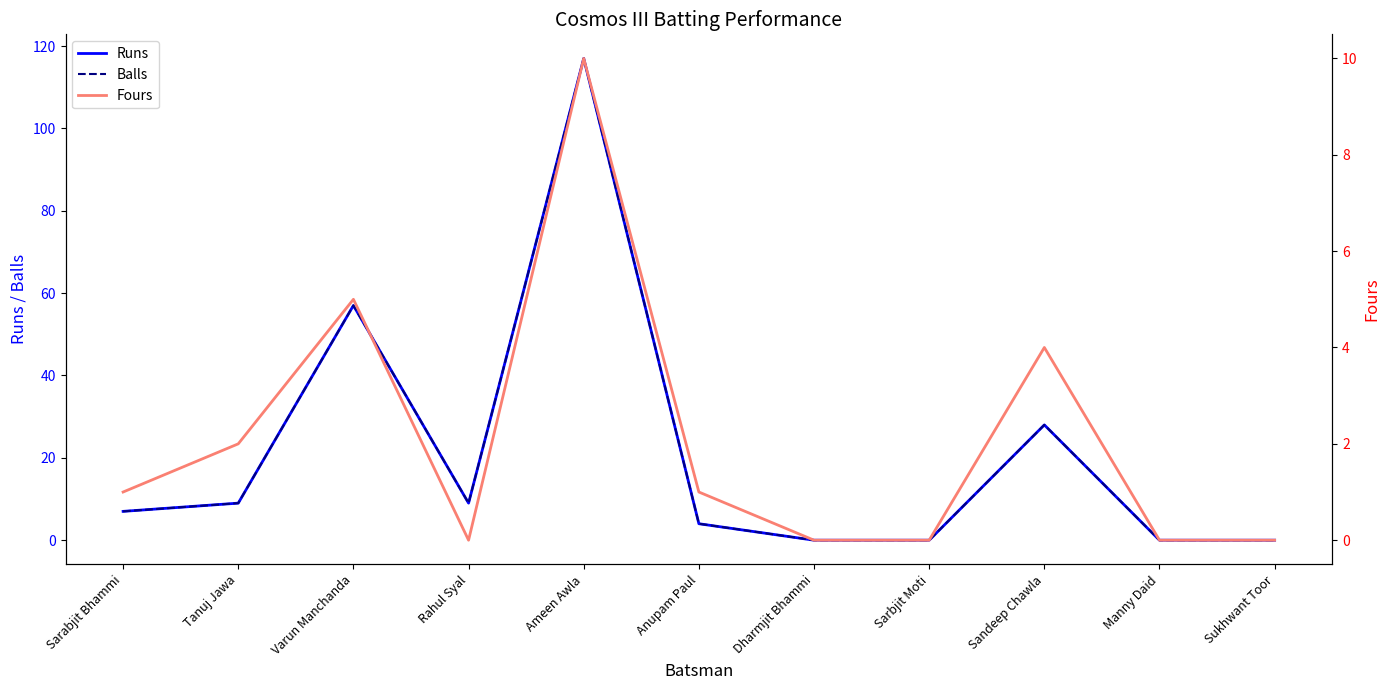

At which label is Balls closest to 58?

Varun Manchanda